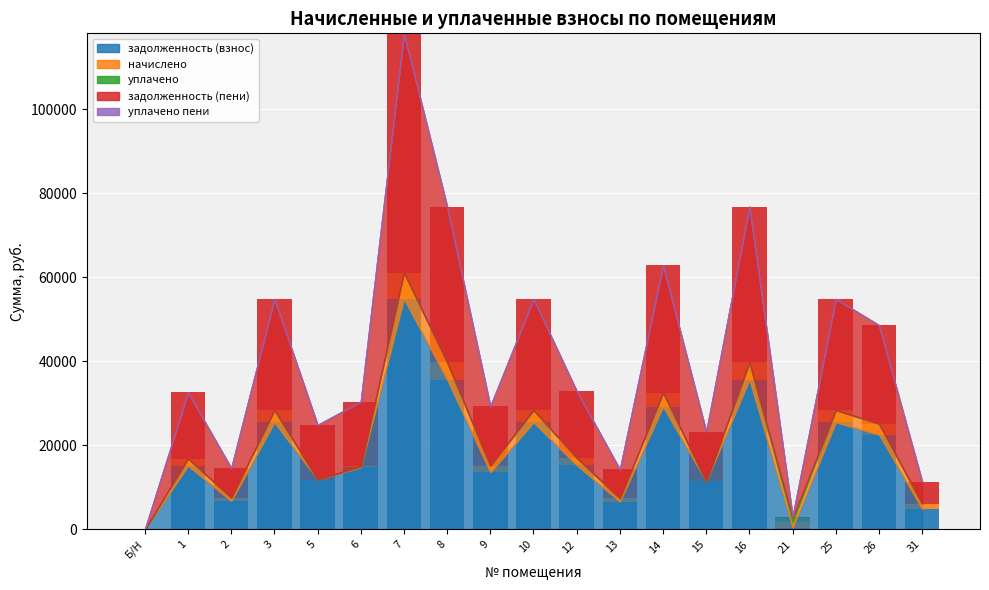

At which category is the sum across all series the highest?

7